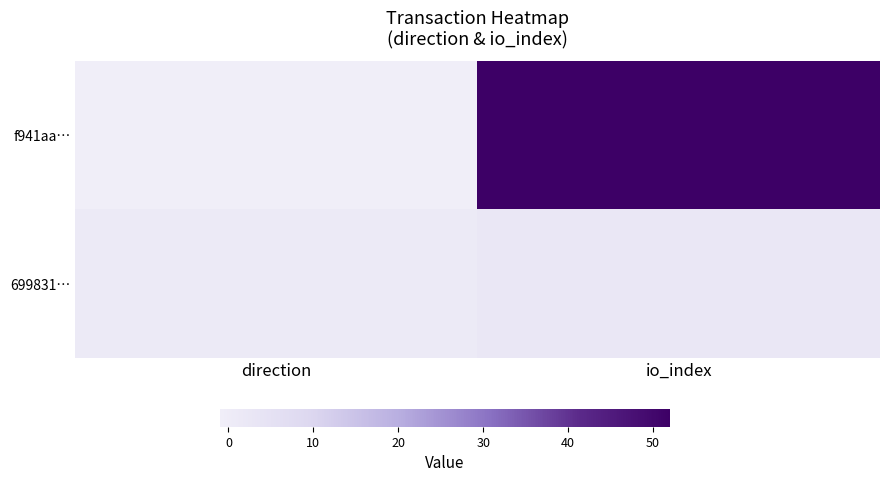

How many distinct data groups are displayed?

2